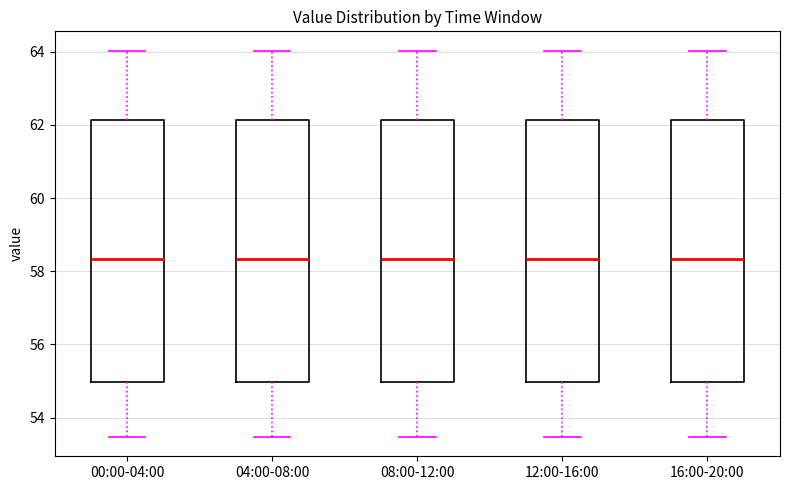

Reading left to right, read every box against the y-axis: the position of its median line, the range the box covers, and the ends of its whiskers. The values are not printed on the chart, so give them approximately, as read against the axis.

00:00-04:00: median 58.4, box 55.0 to 62.2, whiskers 53.4 to 64.0
04:00-08:00: median 58.4, box 55.0 to 62.2, whiskers 53.4 to 64.0
08:00-12:00: median 58.4, box 55.0 to 62.2, whiskers 53.4 to 64.0
12:00-16:00: median 58.4, box 55.0 to 62.2, whiskers 53.4 to 64.0
16:00-20:00: median 58.4, box 55.0 to 62.2, whiskers 53.4 to 64.0